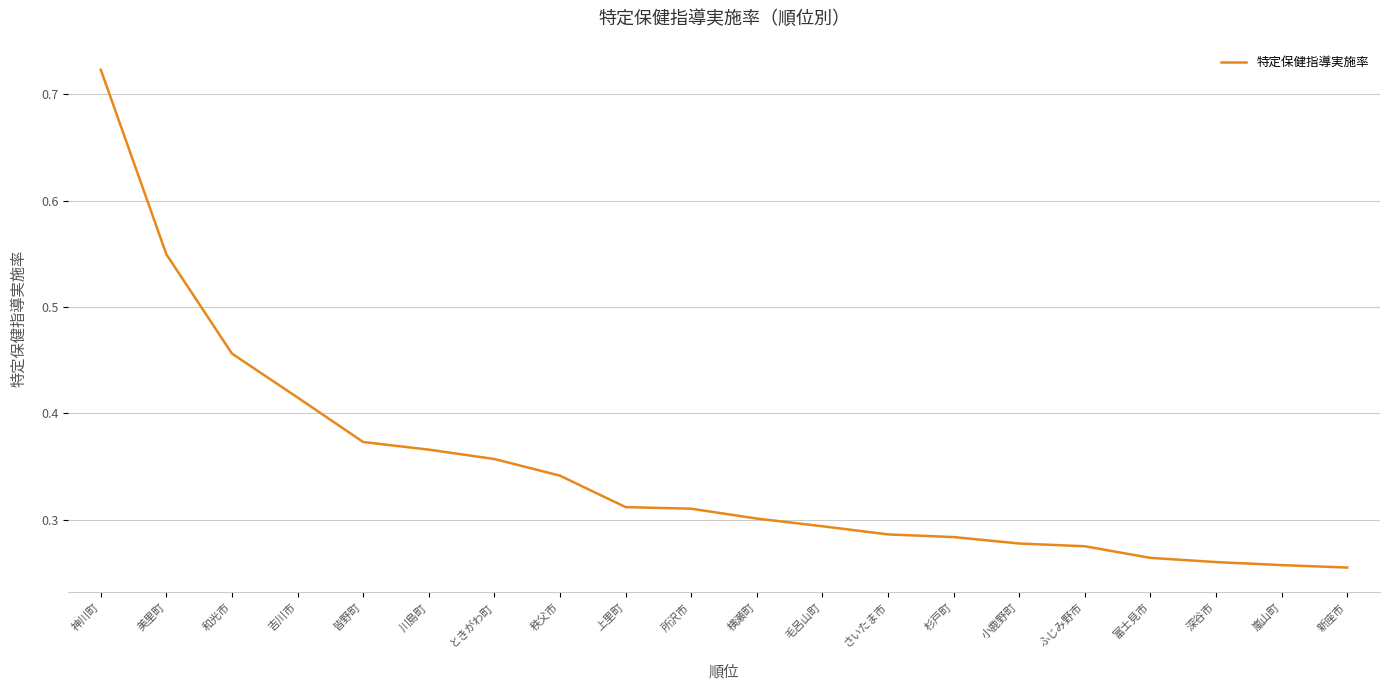

The chart shows a value of 0.5 at ときがわ町. True or false?

False